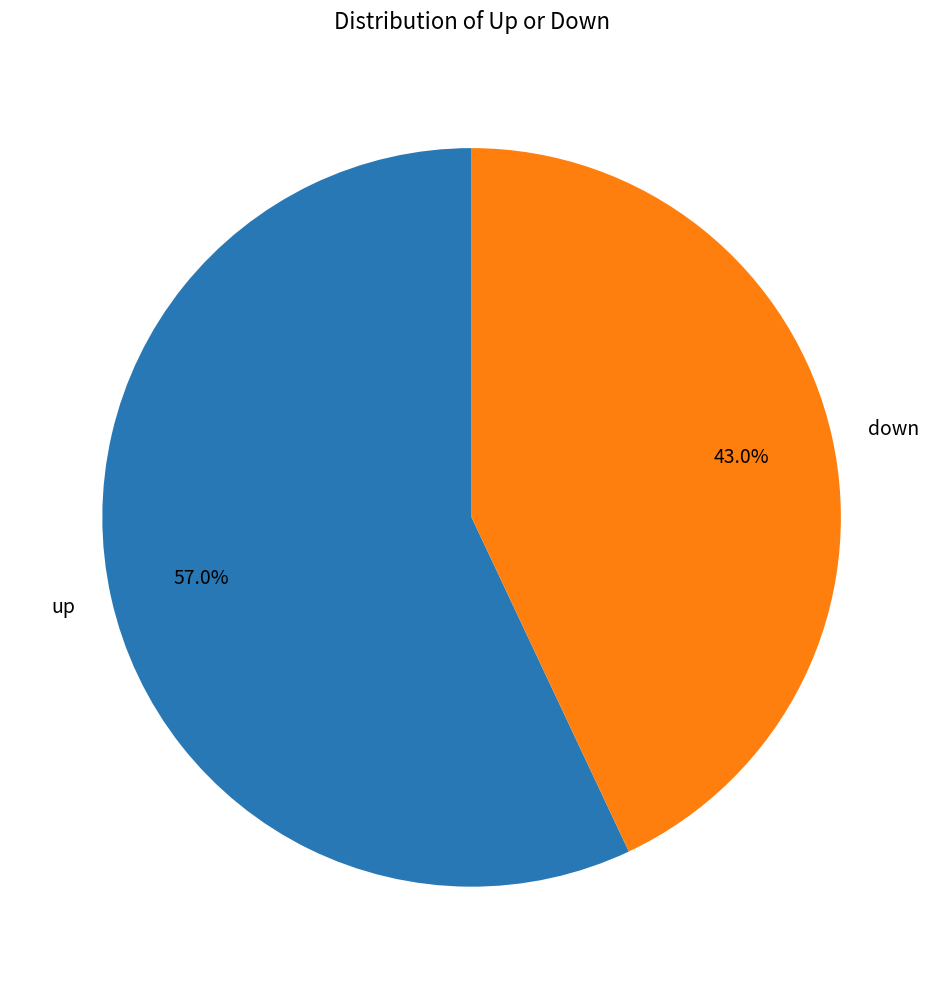

Which category has the smallest portion of the pie?

down